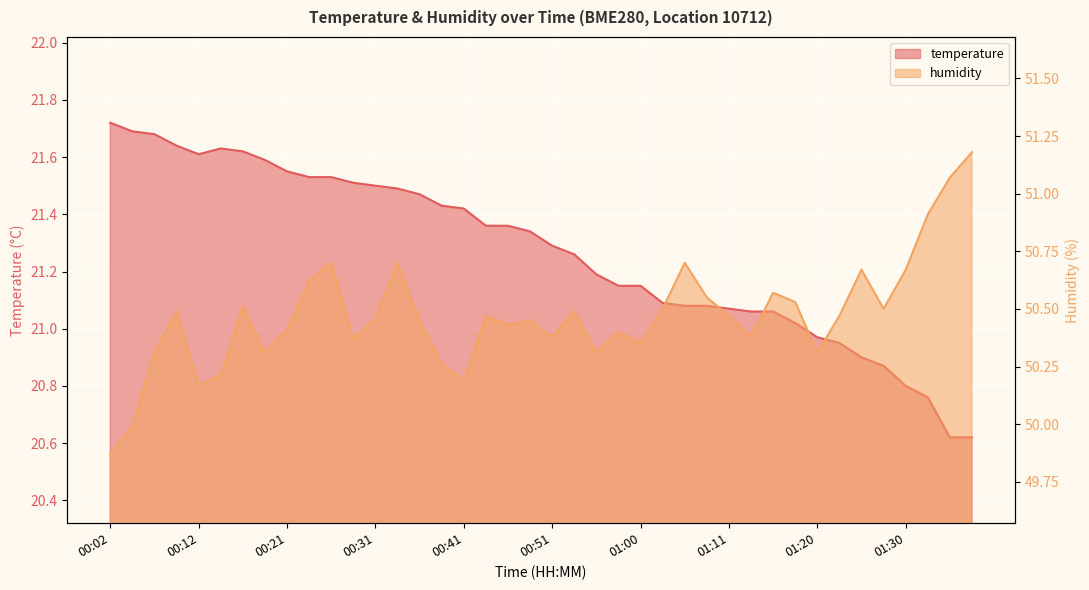

True or false: humidity has a value of 51.1 at 01:39.

True